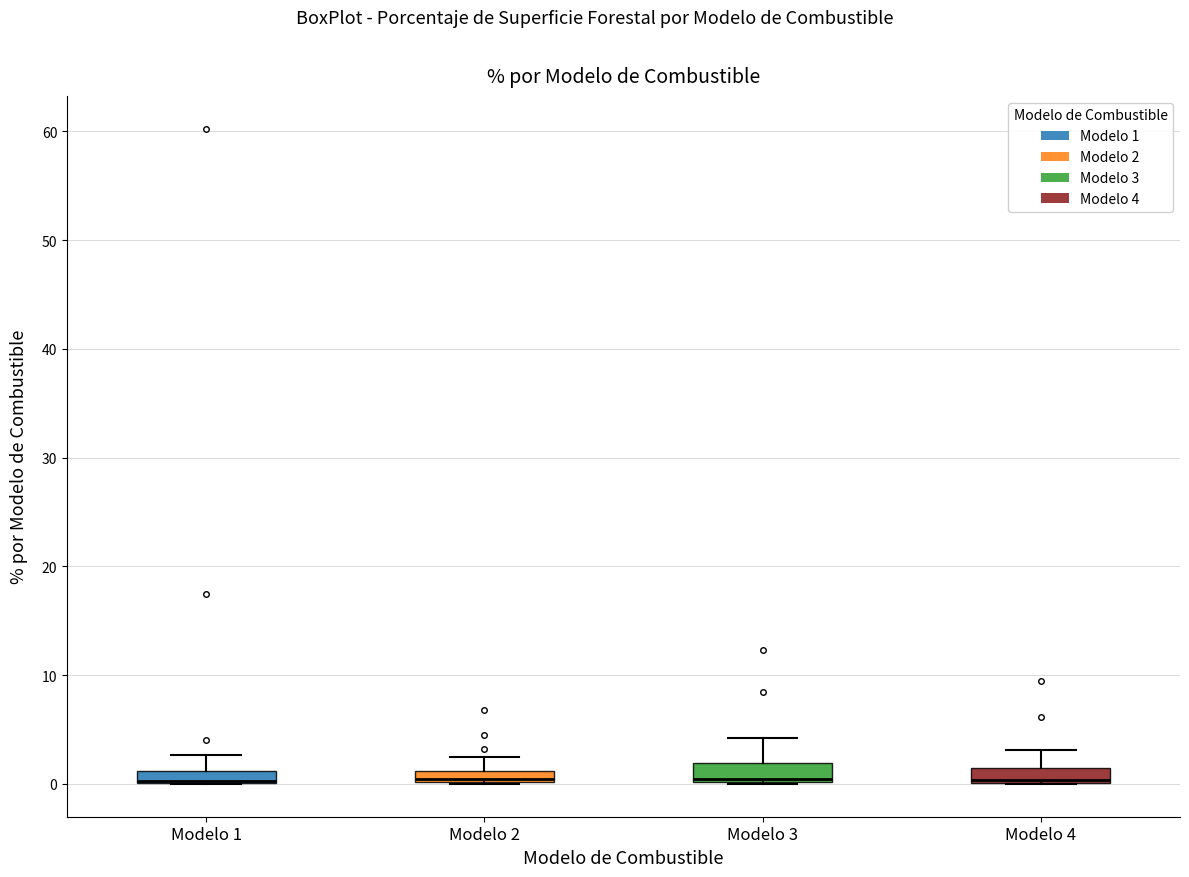

Where is the lower edge of the box for Modelo 1 on the y-axis? The values are not printed on the chart, so give them approximately, as read against the axis.

0